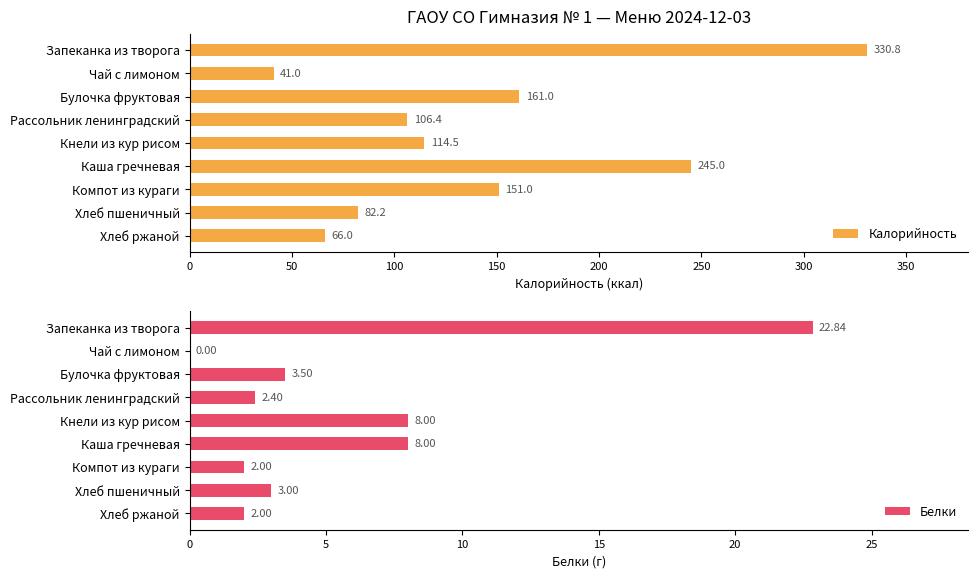

How many bars are there in each group?

2